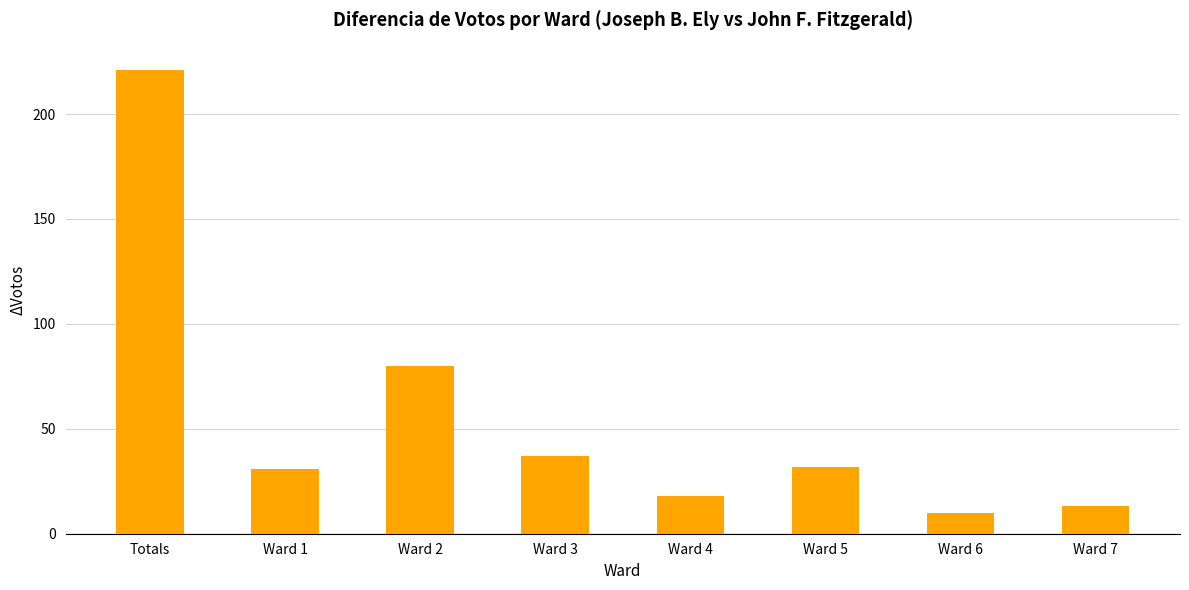

The value at Ward 2 is 54. True or false?

False